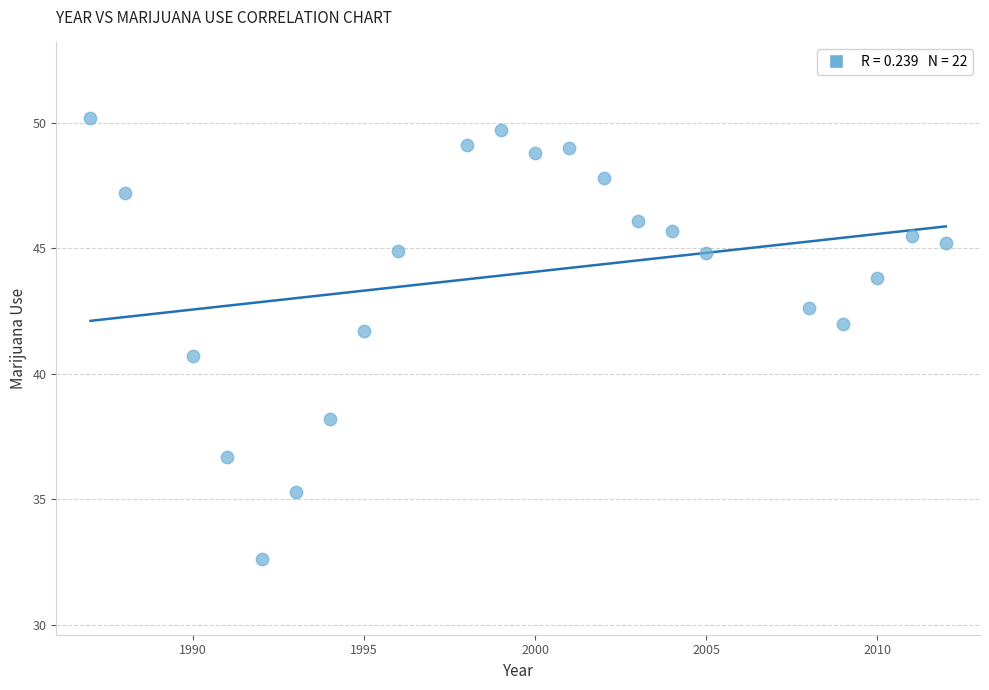

What is the range of Y values (max minus min)?

17.6